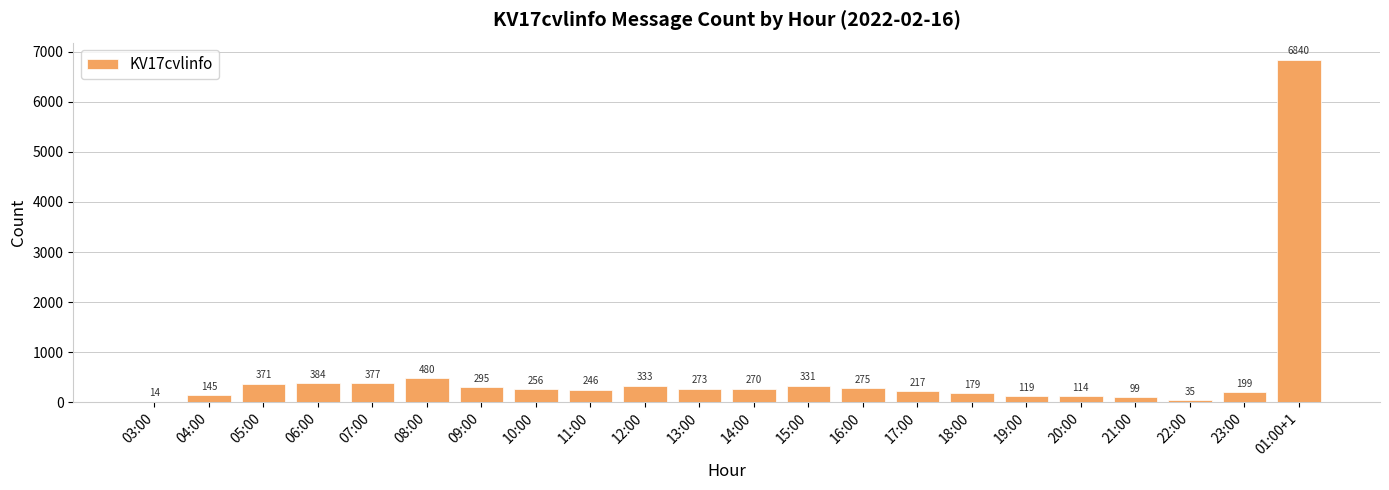

Reading left to right, transcribe all the data shown in this chart.

03:00=14	04:00=145	05:00=371	06:00=384	07:00=377	08:00=480	09:00=295	10:00=256	11:00=246	12:00=333	13:00=273	14:00=270	15:00=331	16:00=275	17:00=217	18:00=179	19:00=119	20:00=114	21:00=99	22:00=35	23:00=199	01:00+1=6840